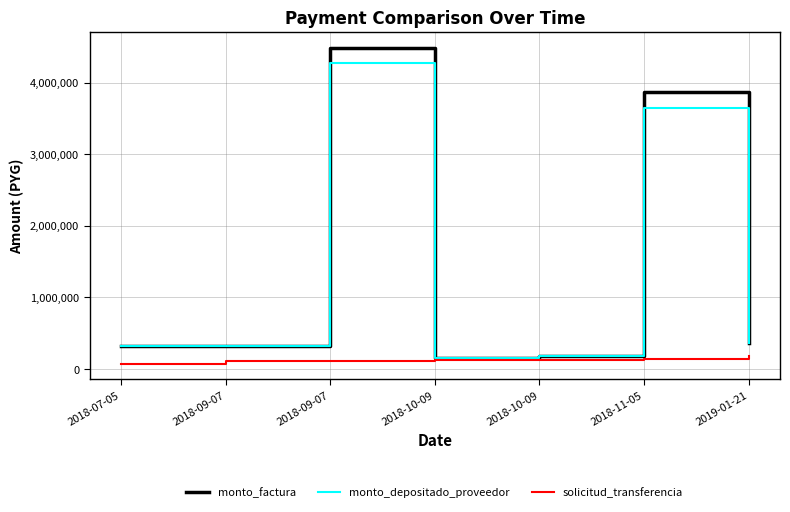

Which series has the largest total across all categories?

monto_factura